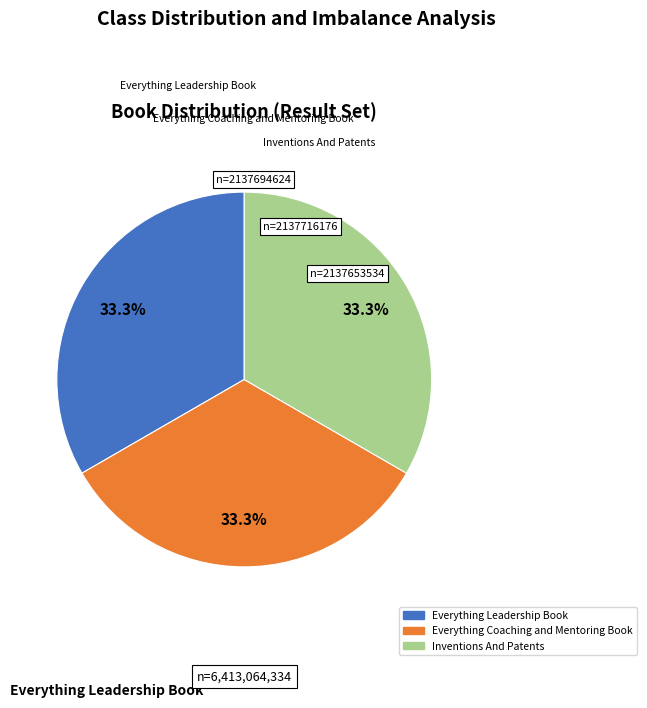

Does Inventions And Patents account for over 50% of the chart?

No